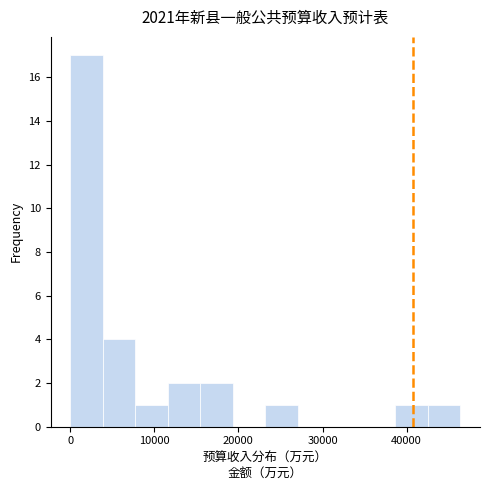

Read against the x-axis, roughly where is the centre of the tallest bar?

2000